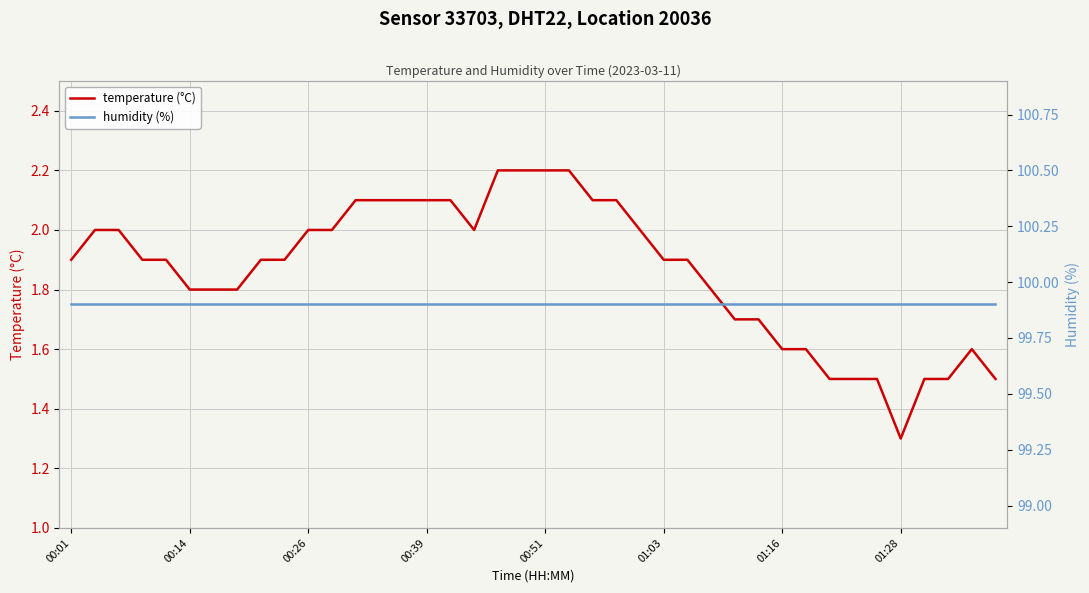

At 39, list the series in order from smallest to largest.

temperature (°C), humidity (%)